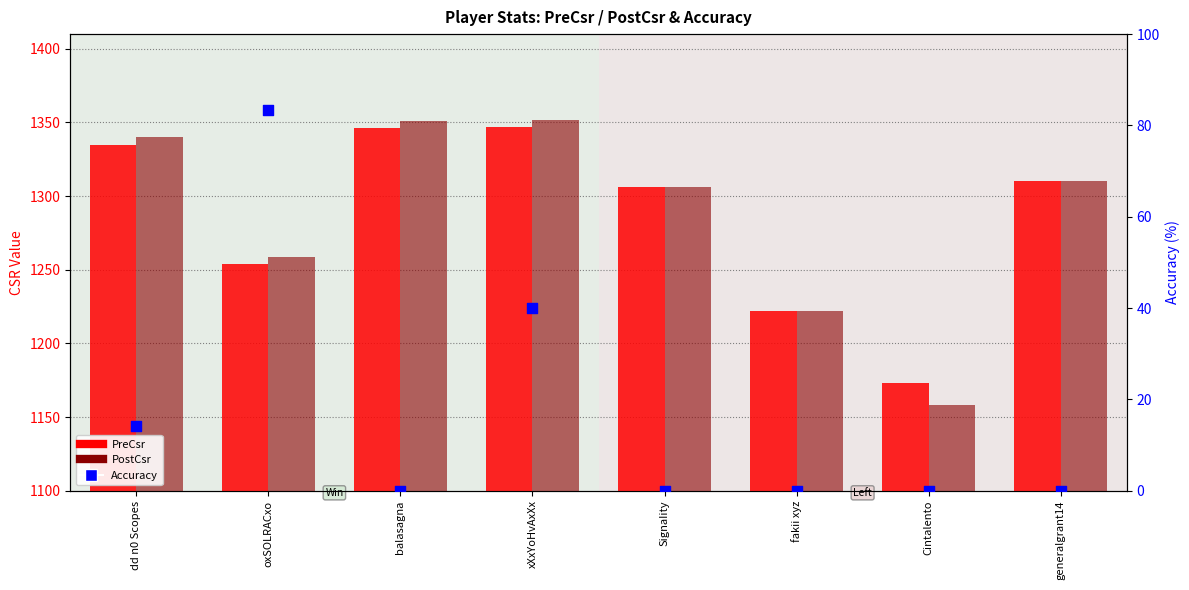

Which series has the largest Y range (max minus min)?

PostCsr